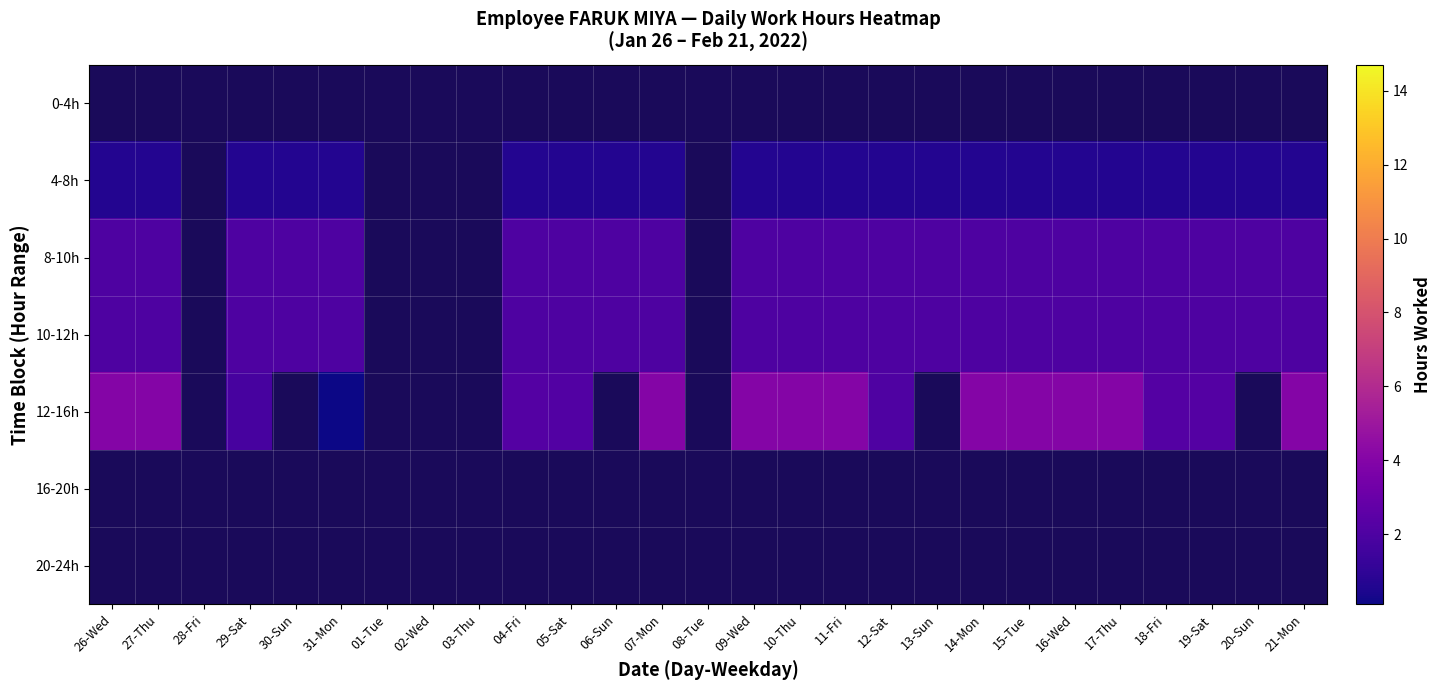

Rank the series at 08-Tue from lowest to highest value.

0-4h, 4-8h, 8-10h, 10-12h, 12-16h, 16-20h, 20-24h